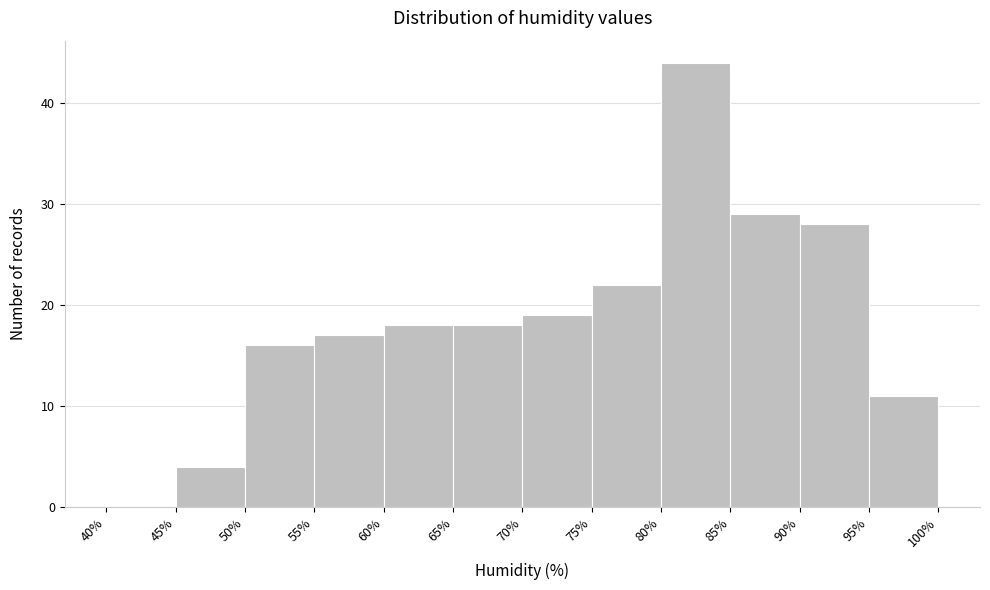

Reading left to right, transcribe this chart: for each bar, give the range it covers on the x-axis and its height. The values are not printed on the chart, so give them approximately, as read against the axis.

40% to 45%: 0
45% to 50%: 4
50% to 55%: 16
55% to 60%: 17
60% to 65%: 18
65% to 70%: 18
70% to 75%: 19
75% to 80%: 22
80% to 85%: 44
85% to 90%: 29
90% to 95%: 28
95% to 100%: 11